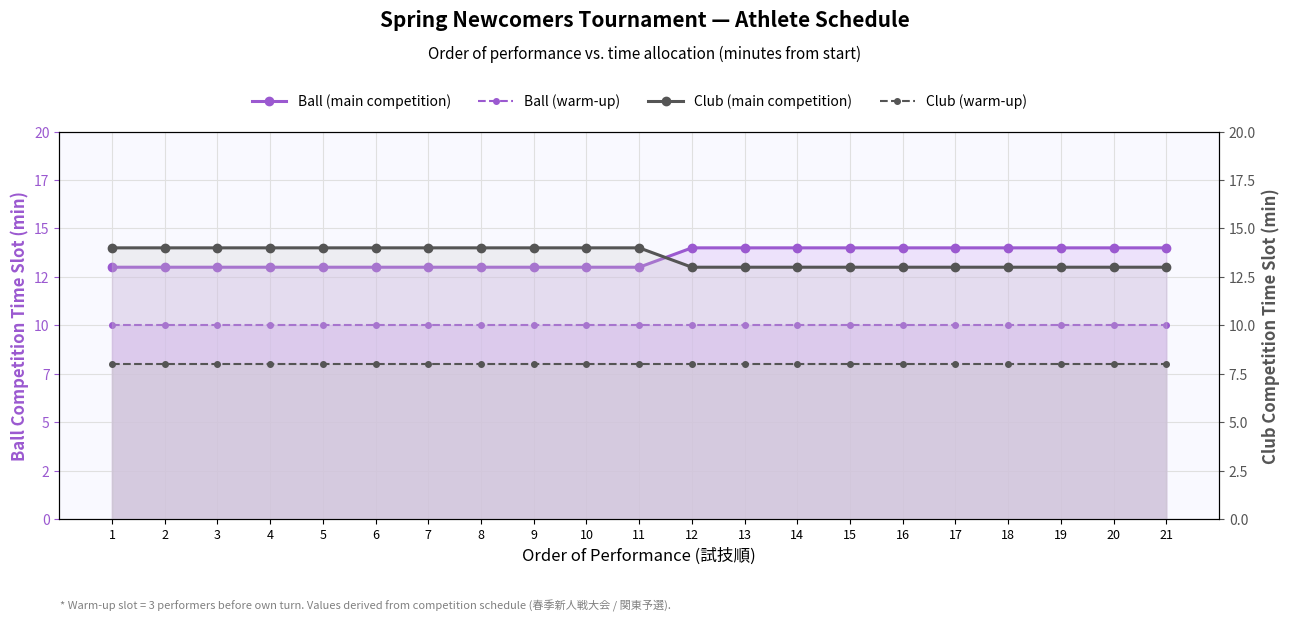

True or false: Ball (warm-up) has more than 2 points higher than both neighbors.

False